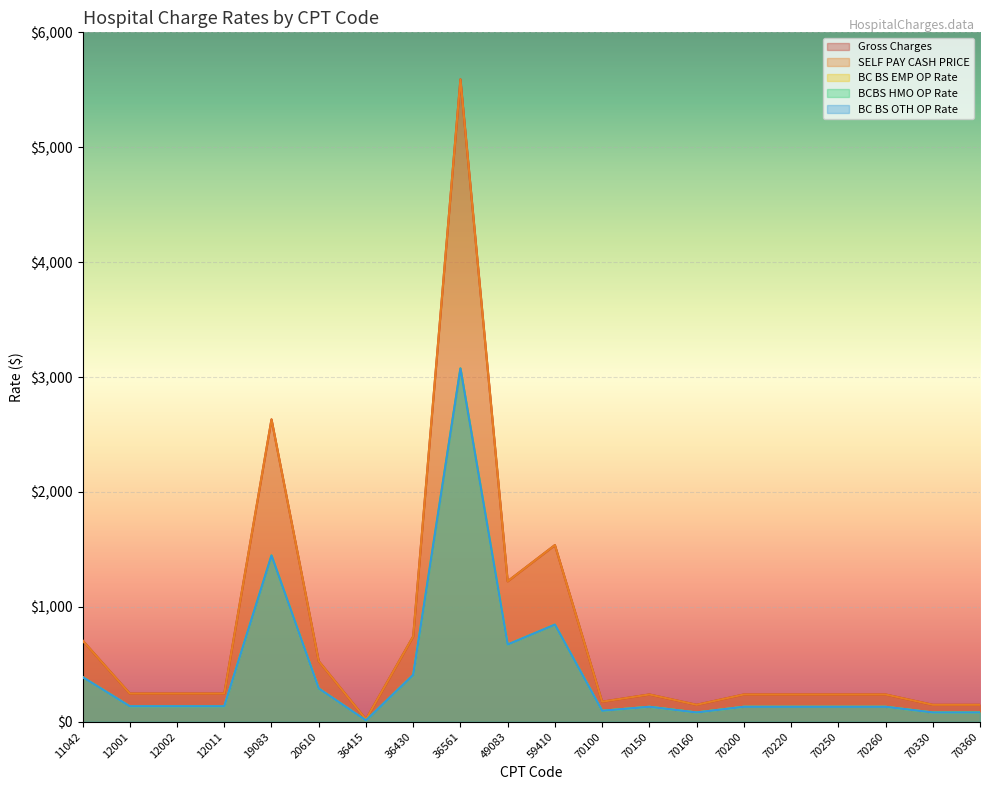

Where is the first local minimum for BC BS EMP OP Rate?

36415